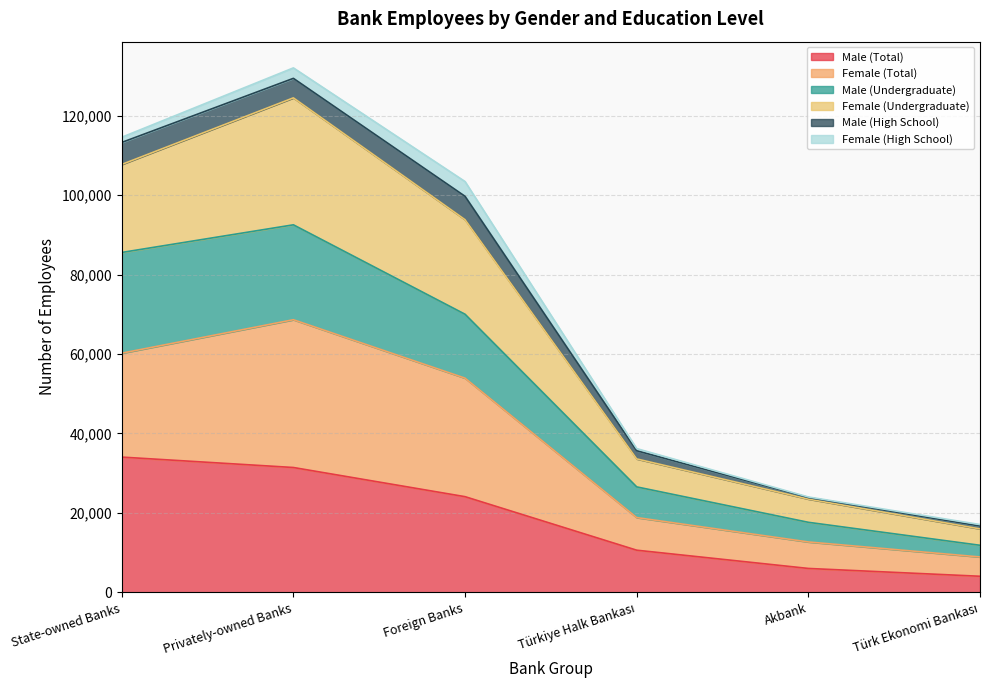

What is the maximum value for Male (Total)?

34049